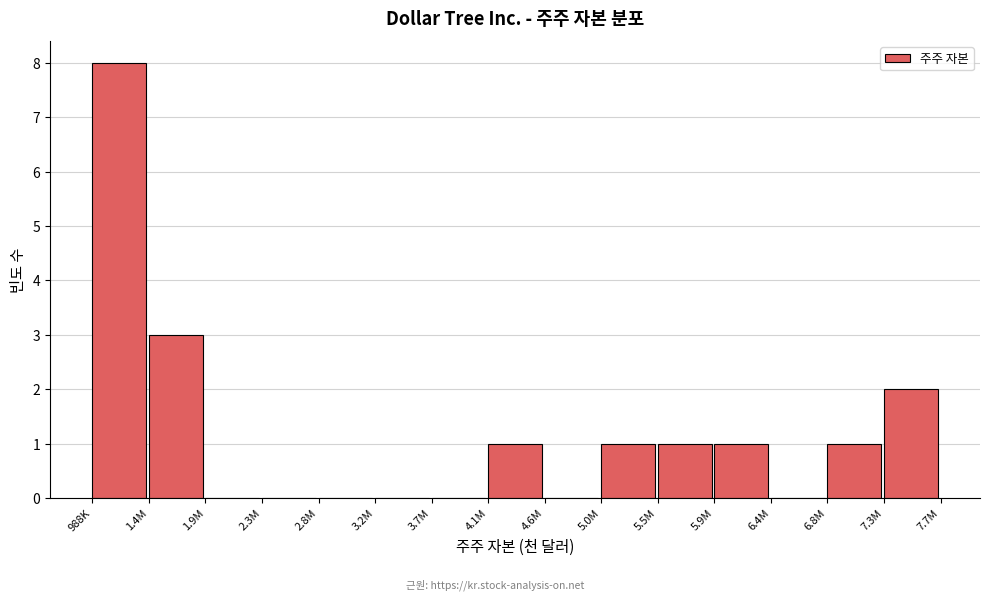

Reading left to right, extract all data points from this chart.

988K=8	1.4M=3	1.9M=0	2.3M=0	2.8M=0	3.2M=0	3.7M=0	4.1M=1	4.6M=0	5.0M=1	5.5M=1	5.9M=1	6.4M=0	6.8M=1	7.3M=2